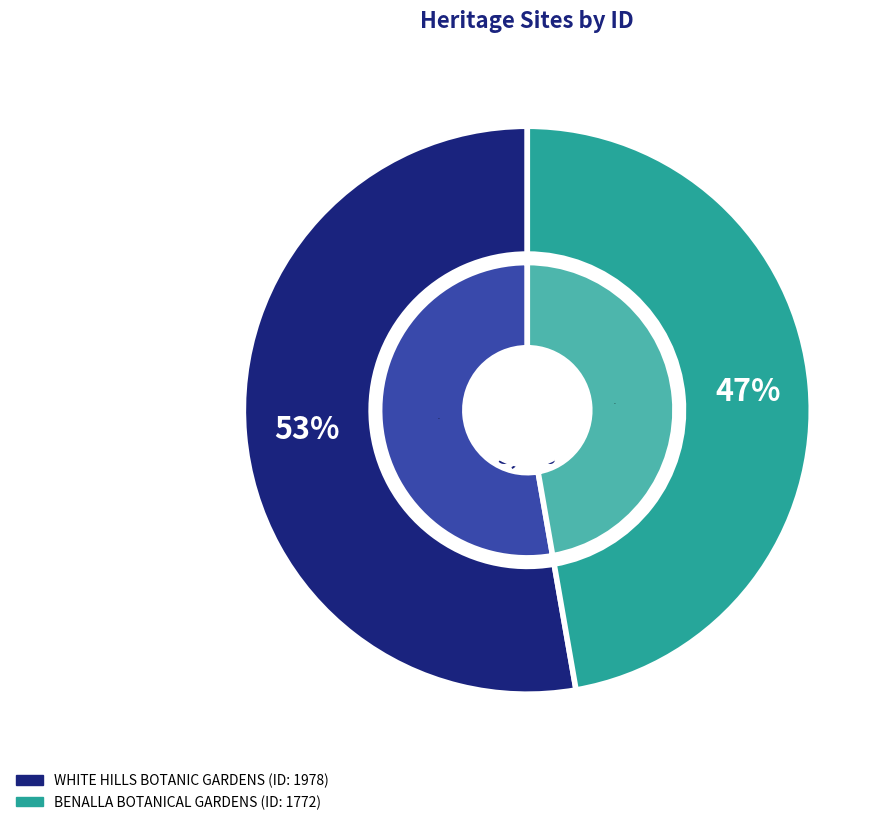

What portion of the pie excludes BENALLA BOTANICAL GARDENS AND ART GALLERY?

52.7%